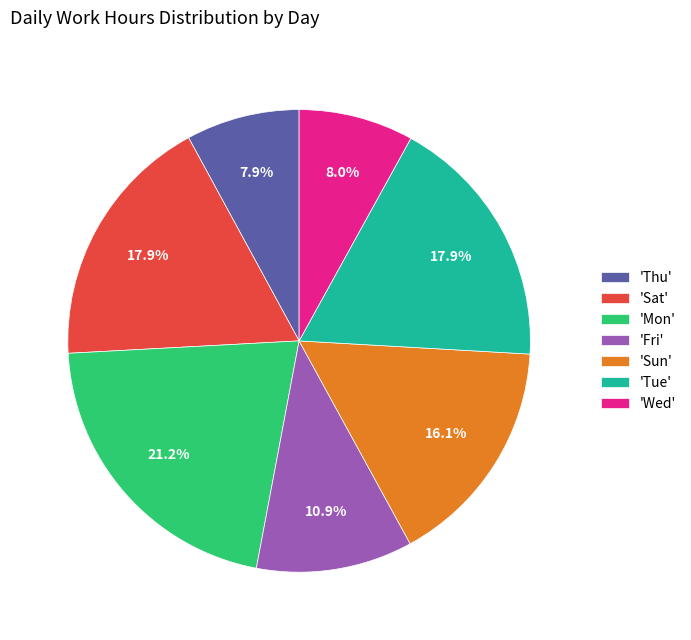

To the nearest percent, what is the difference between the largest and smallest slice percentages?

13%